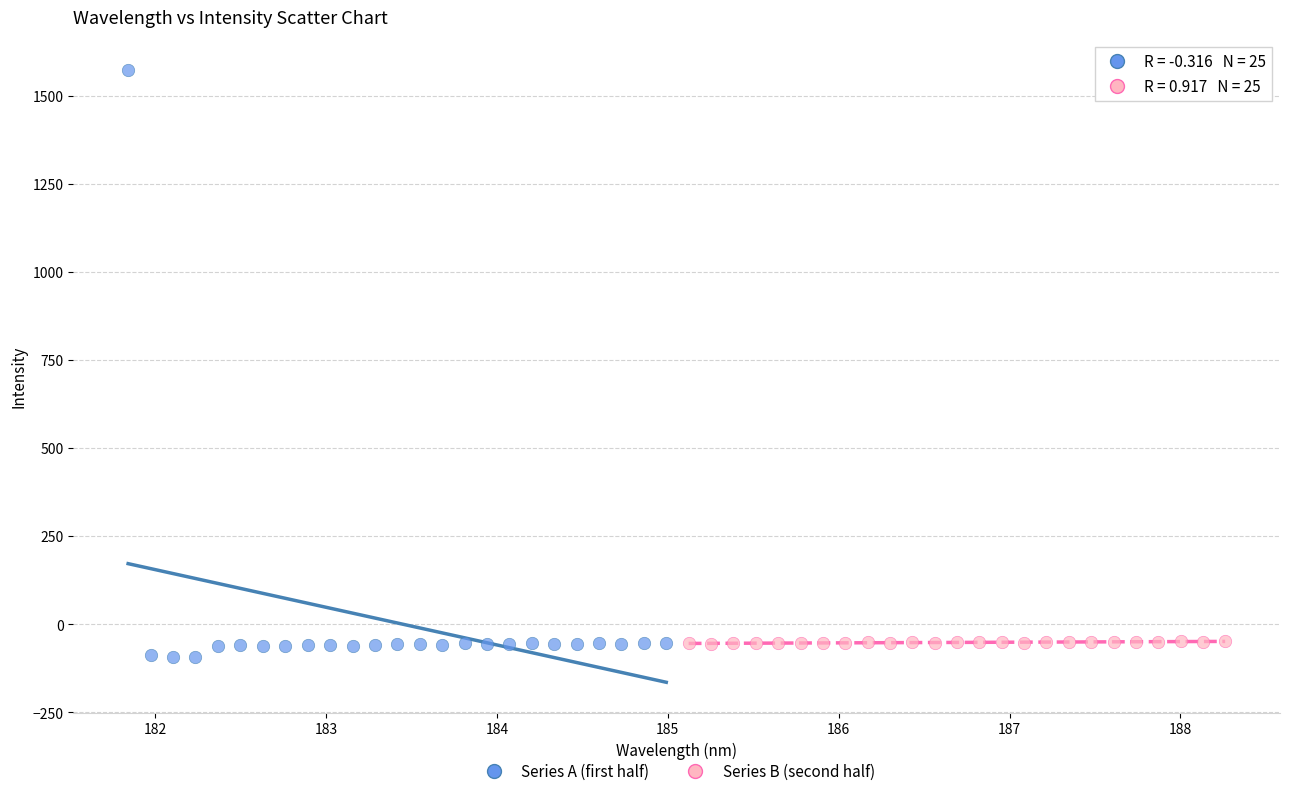

Which series has the largest Y range (max minus min)?

Series A (first half)